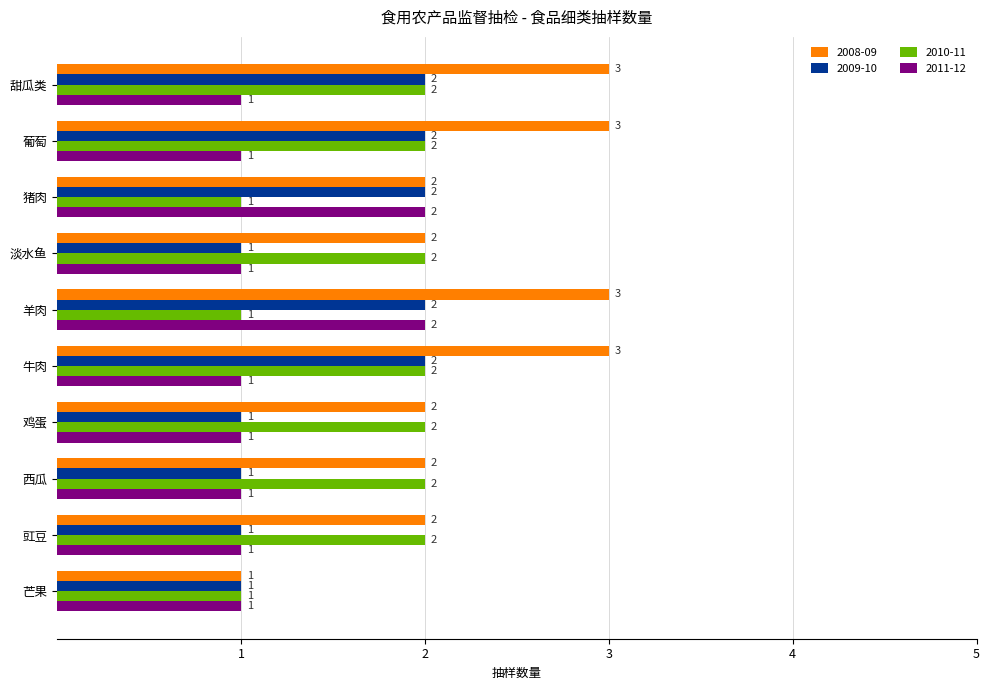

What is the total value across all series at 鸡蛋?

6